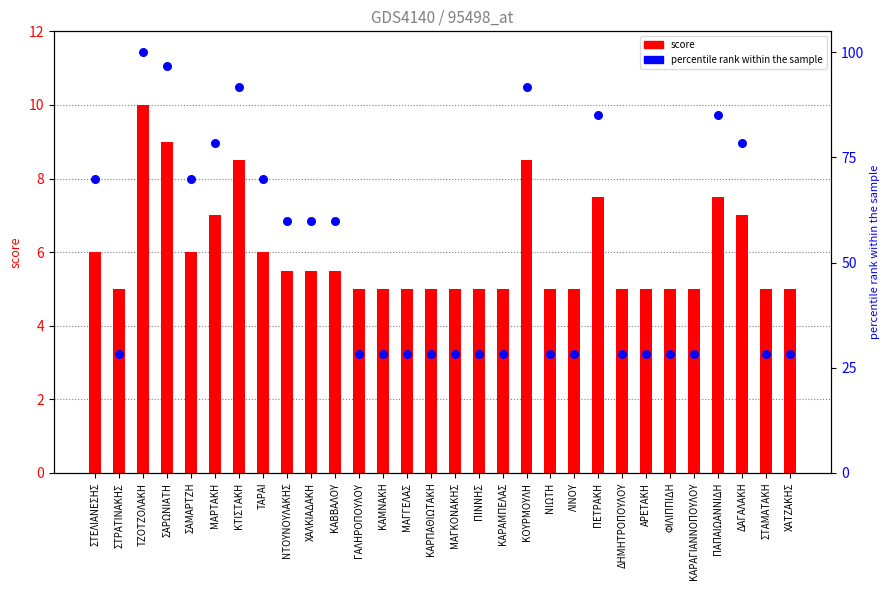

What is the total value across all series at ΔΑΓΑΛΑΚΗ?

85.3